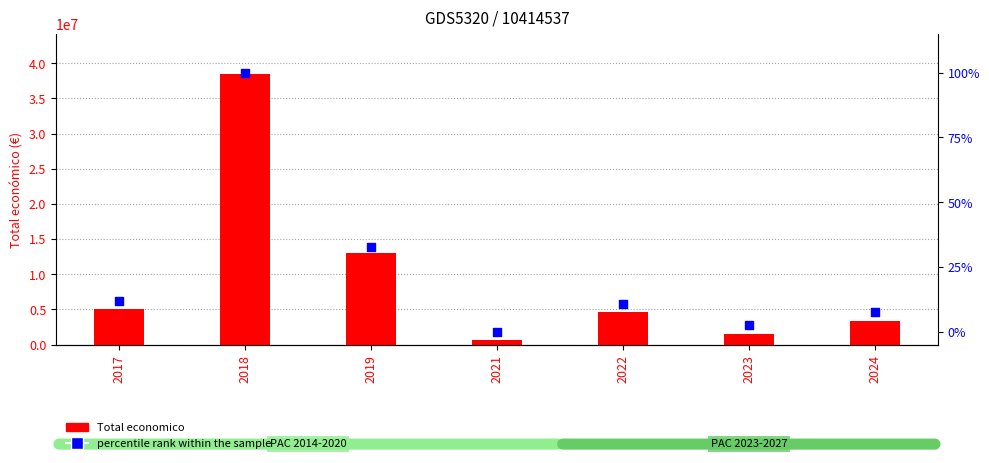

What are all the series names shown in the legend?

Total economico, percentile rank within the sample